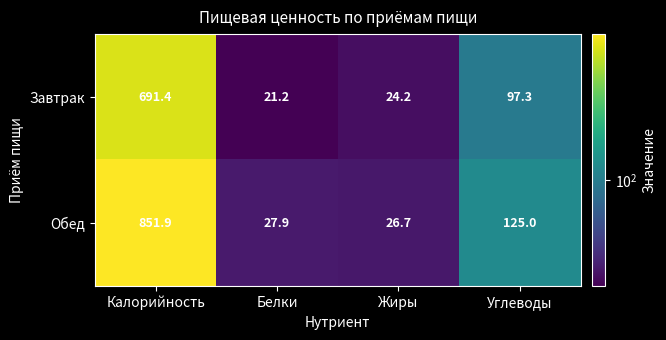

Rank the series by their average value, from highest to lowest.

Обед, Завтрак